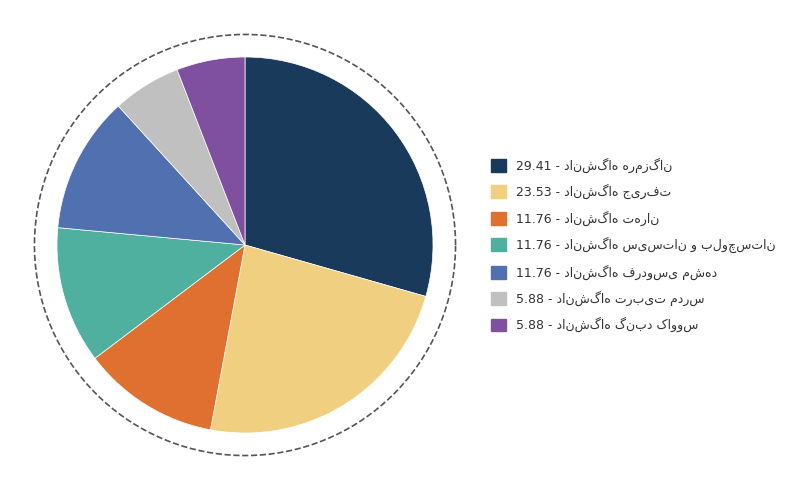

Which category has the biggest portion of the pie?

دانشگاه هرمزگان